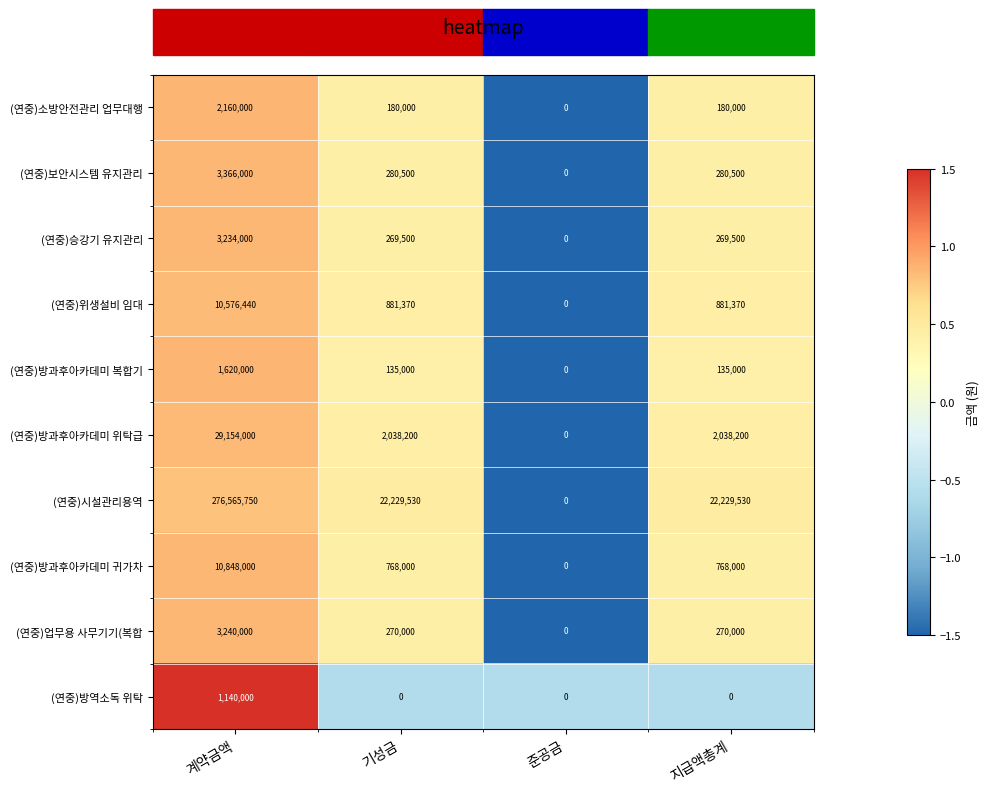

Rank the series by their maximum value, from highest to lowest.

(연중)시설관리용역, (연중)방과후아카데미 위탁급, (연중)방과후아카데미 귀가차, (연중)위생설비 임대, (연중)보안시스템 유지관리, (연중)업무용 사무기기(복합, (연중)승강기 유지관리, (연중)소방안전관리 업무대행, (연중)방과후아카데미 복합기, (연중)방역소독 위탁